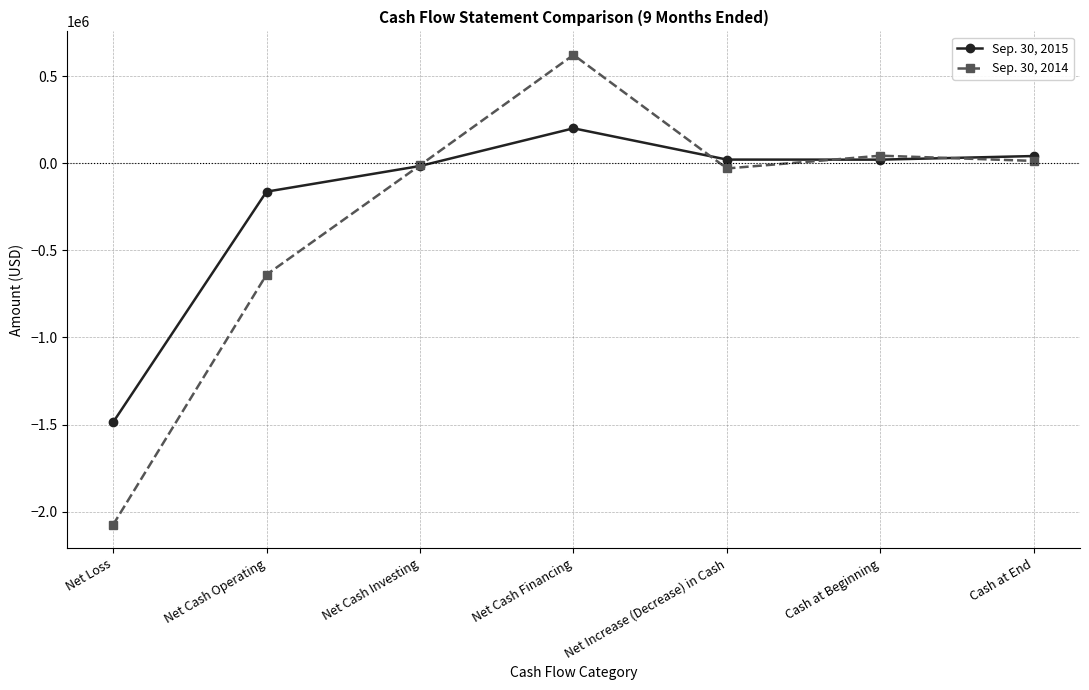

True or false: Sep. 30, 2015 has a value of -16128 at Net Cash Investing.

True